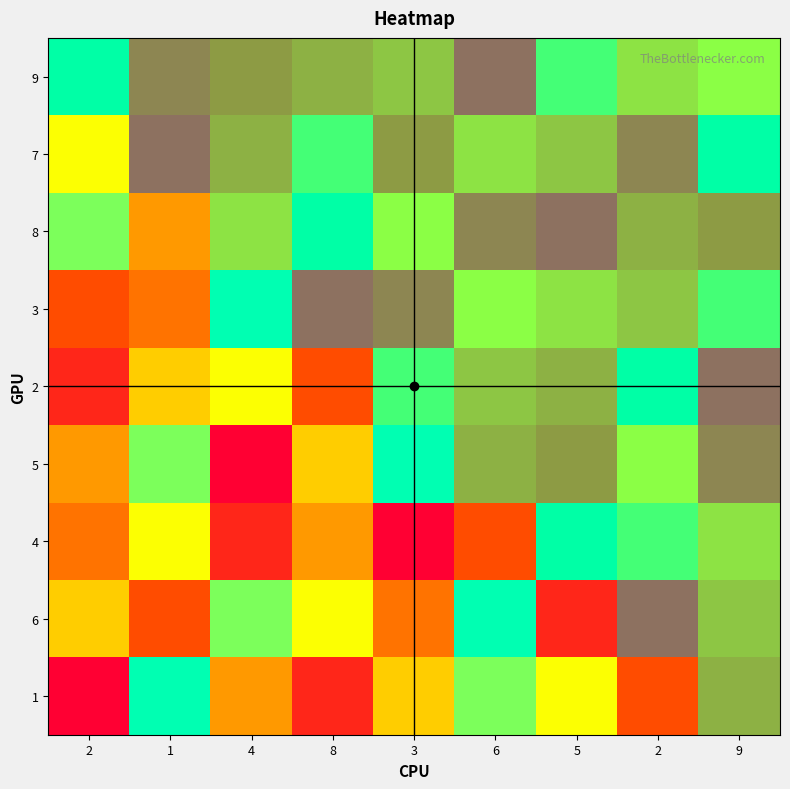

Rank the series at 4 from lowest to highest value.

5, 4, 9, 7, 1, 8, 2, 6, 3